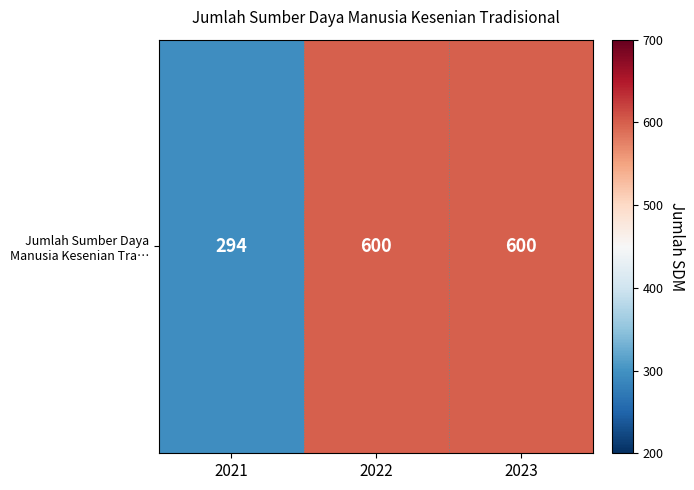

Approximately how many times larger is the value at 2022 compared to 2021?

2.0